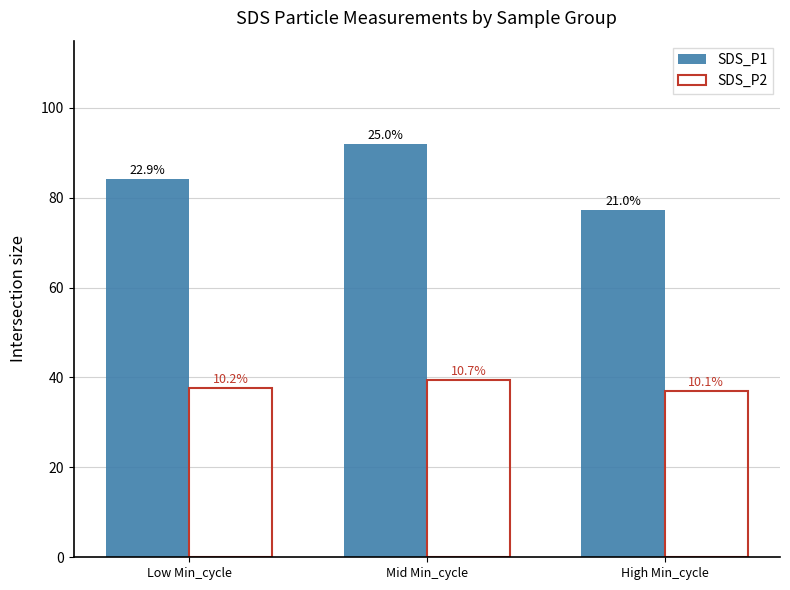

What are all the series names shown in the legend?

SDS_P1, SDS_P2